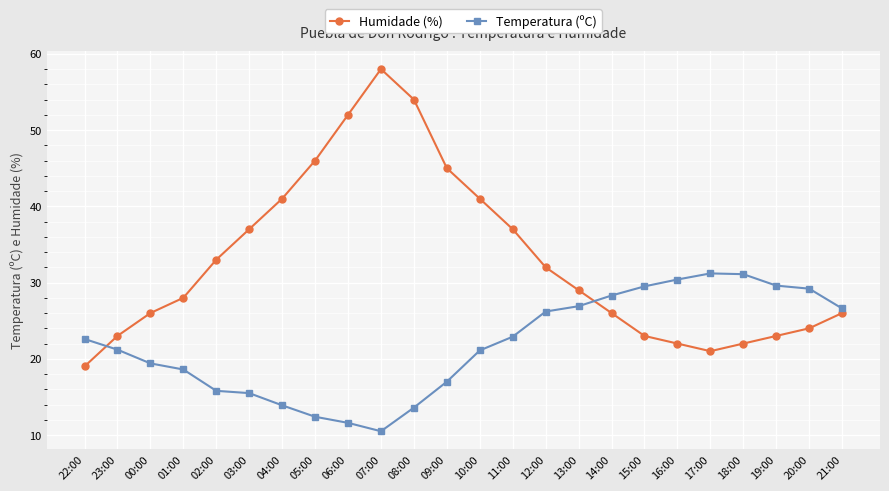

The Humidade (%) series shows 24.0 at 20:00. True or false?

True